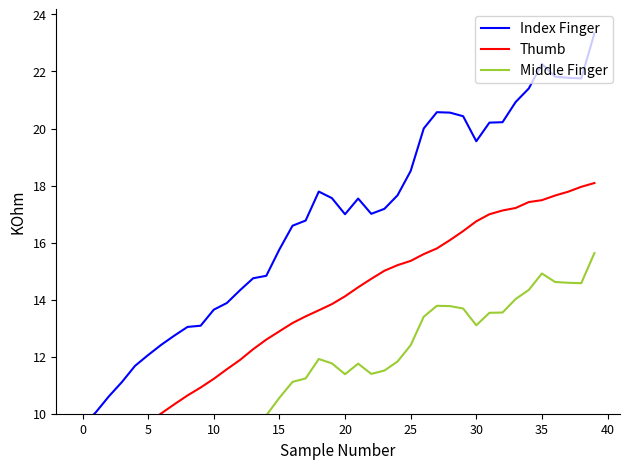

Between 33 and 15, which is larger?

33